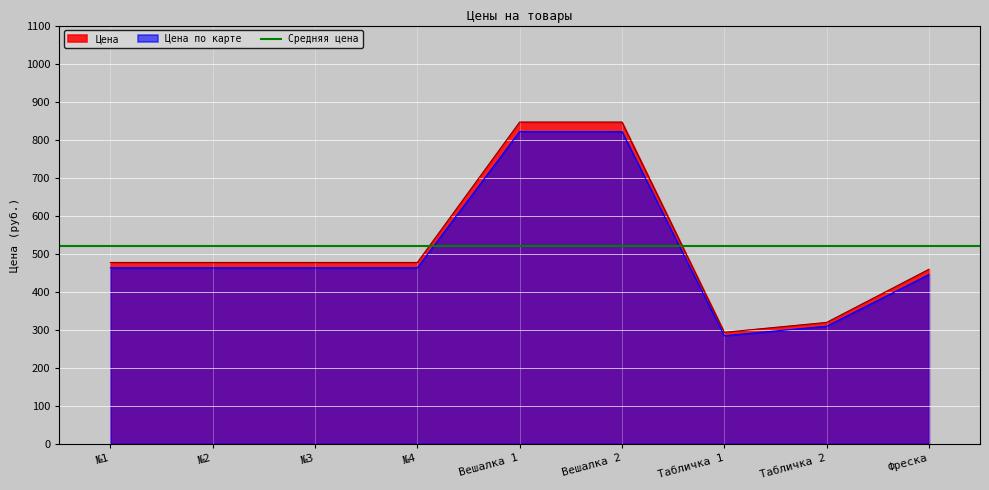

True or false: Цена has more than 0 interior local peaks.

False